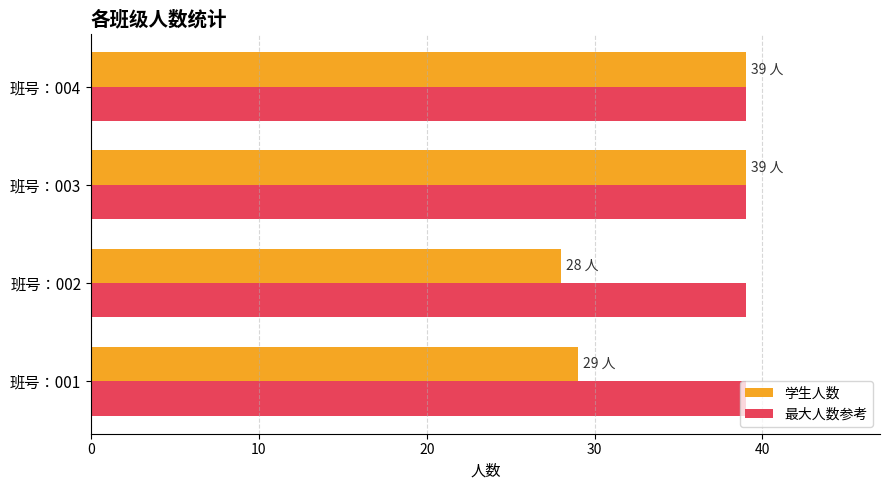

What is the highest value of the 学生人数 series?

39